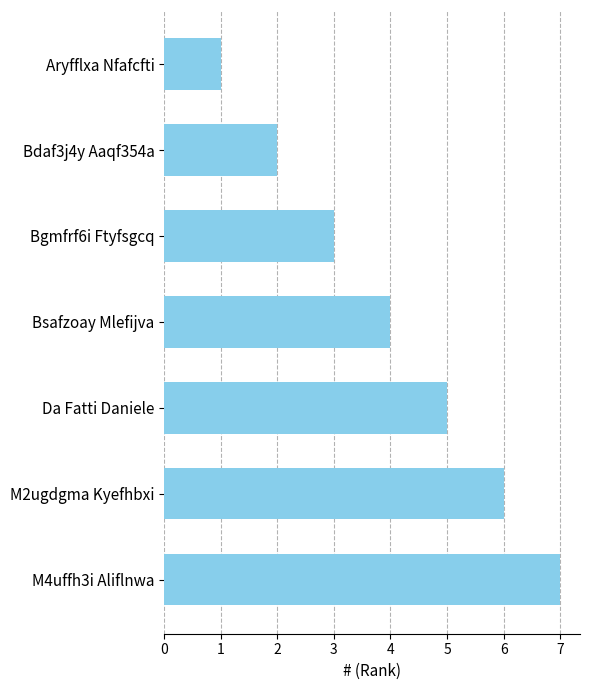

What is the sum of all values?

28